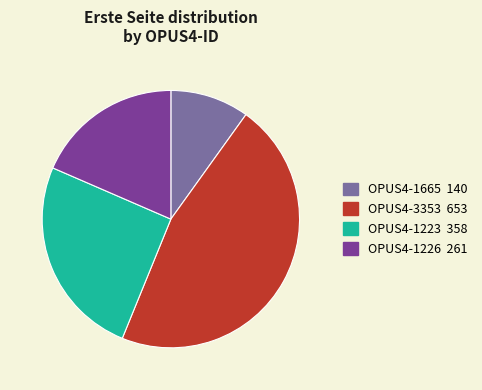

Is OPUS4-1226 the majority of the pie?

No